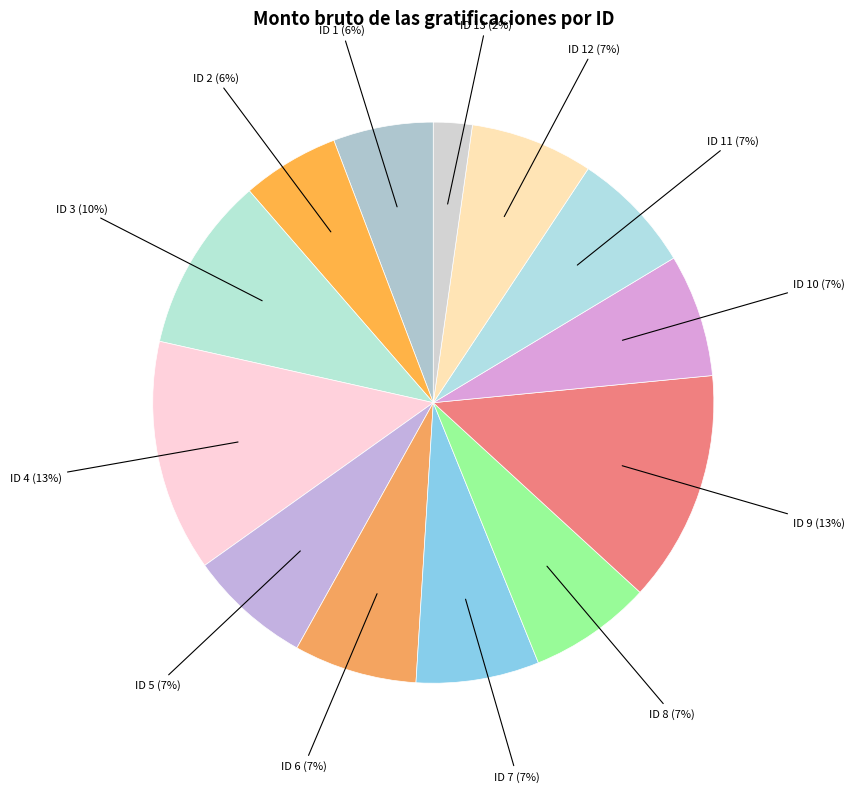

Which category has the smallest portion of the pie?

ID 13 (2%)